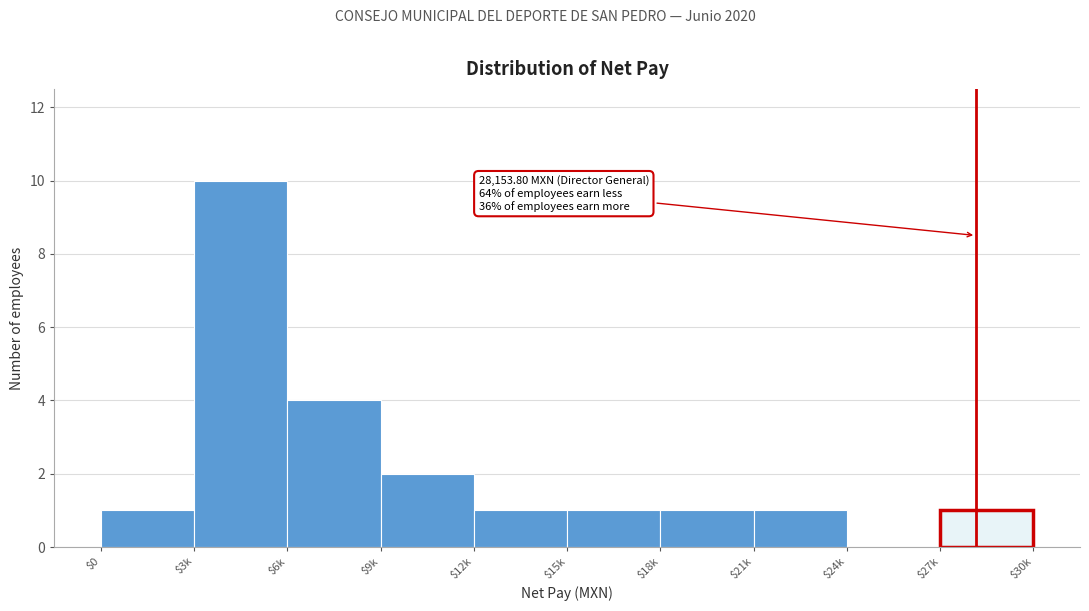

True or false: the data shows 4 at $6k.

True